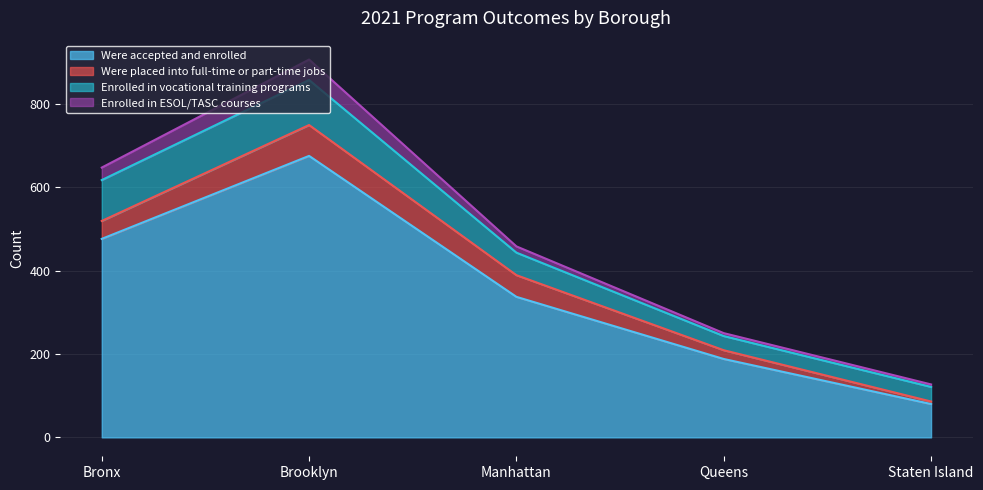

At which category does the chart reach its peak across all series?

Brooklyn